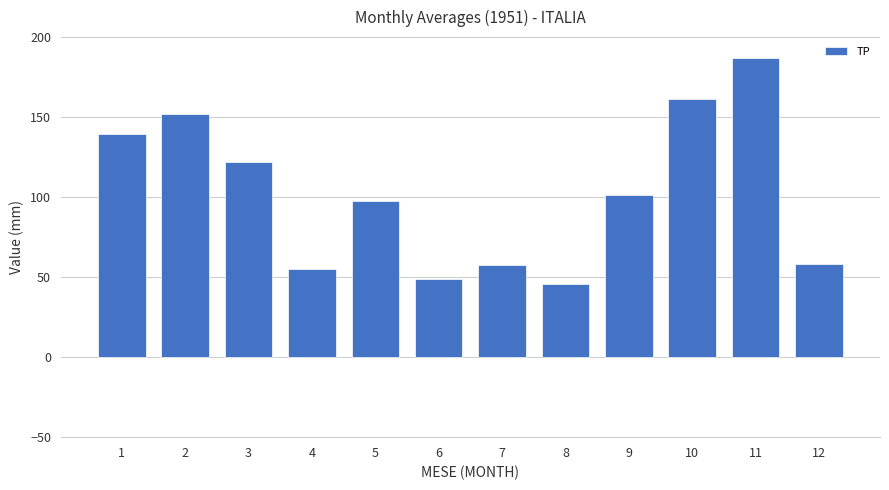

At which category does the chart reach its minimum across all series?

8